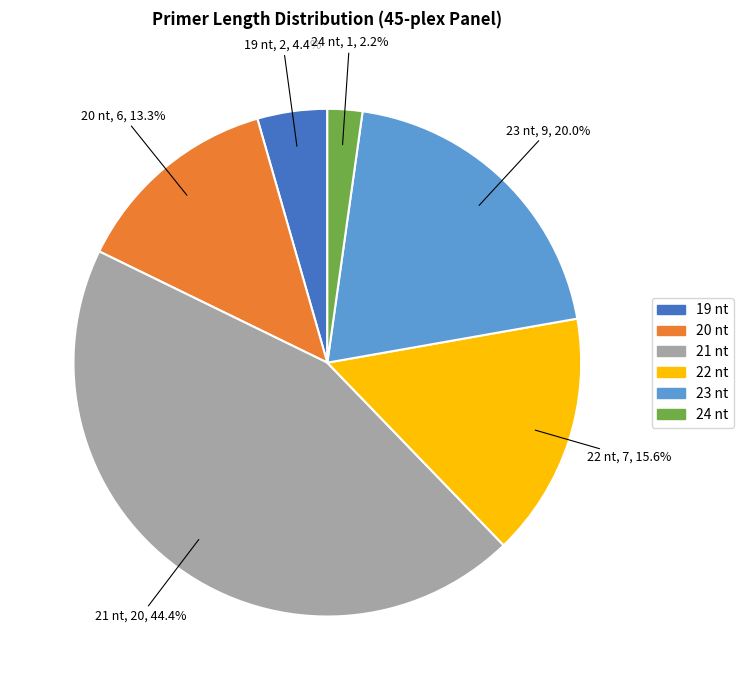

Is there any slice that represents more than half of the pie?

No